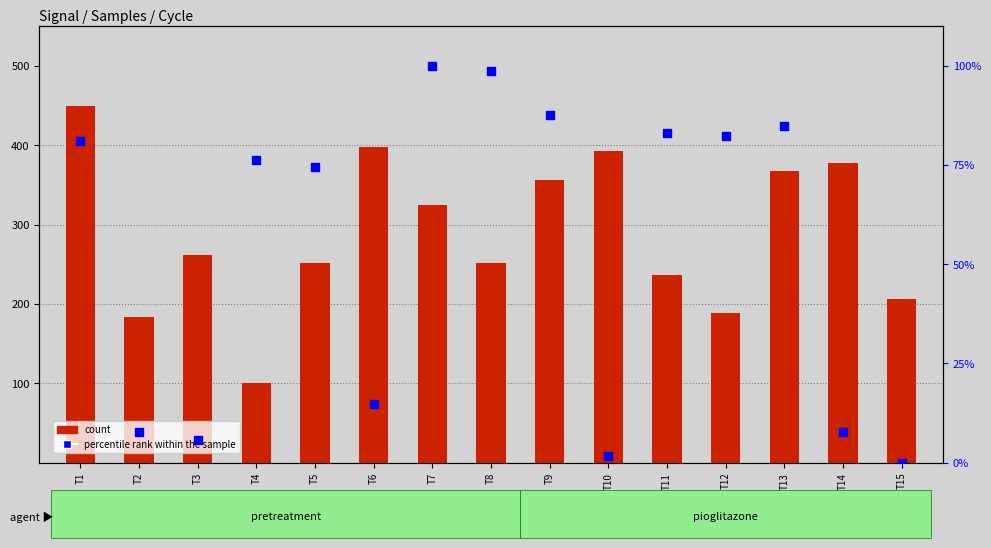

Which series reaches the maximum Y coordinate?

count